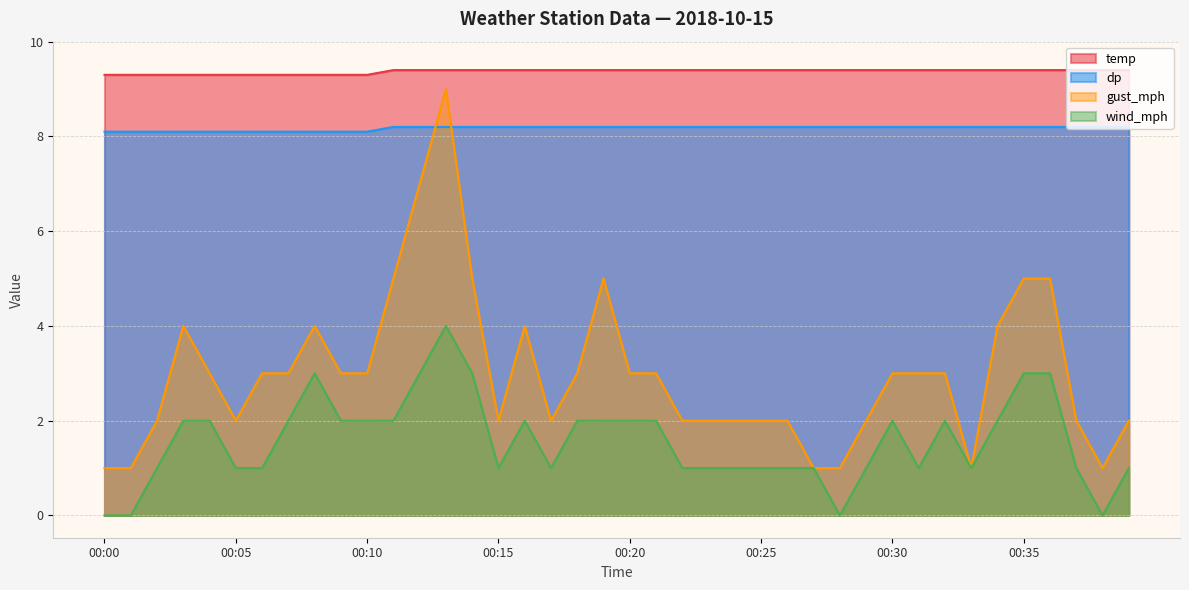

Which has a higher value, 00:21 or 00:09?

00:21